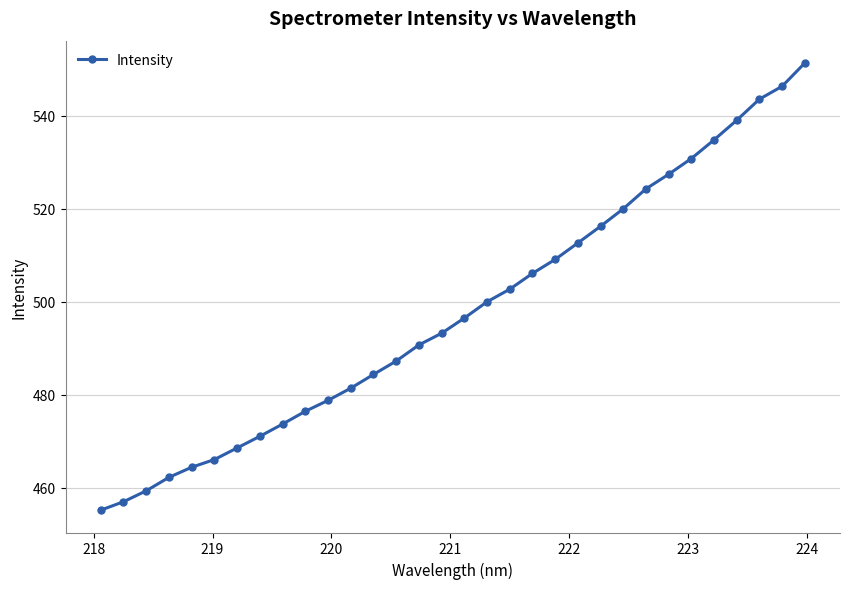

What is the smallest value displayed?

455.2